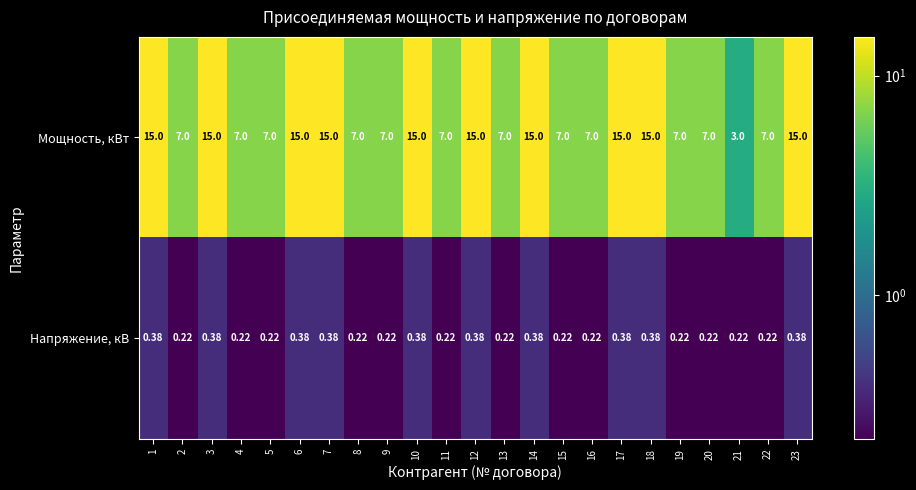

List the series in order of their overall mean, highest first.

Мощность, кВт, Напряжение, кВ